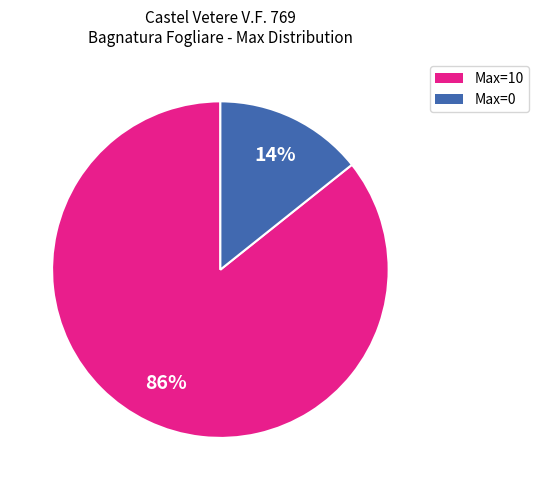

To the nearest percent, what is the average slice percentage?

50%